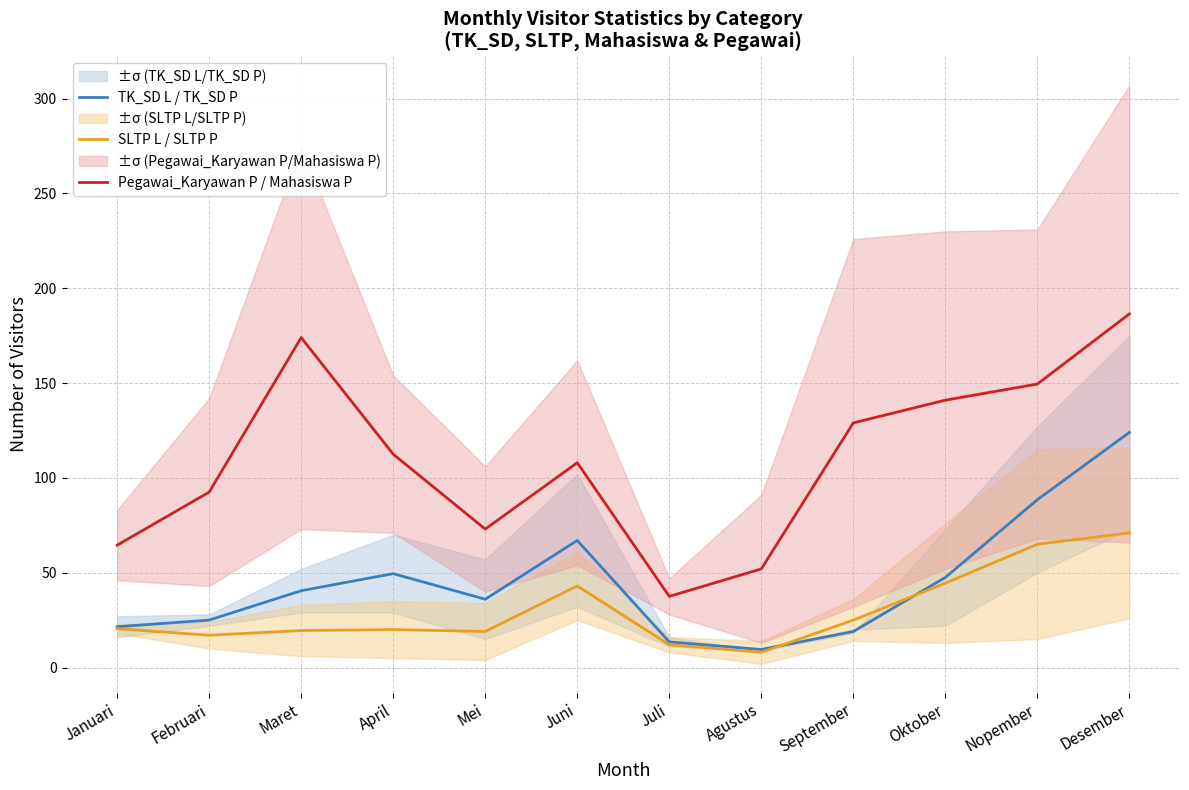

How many lines are shown in the chart?

3